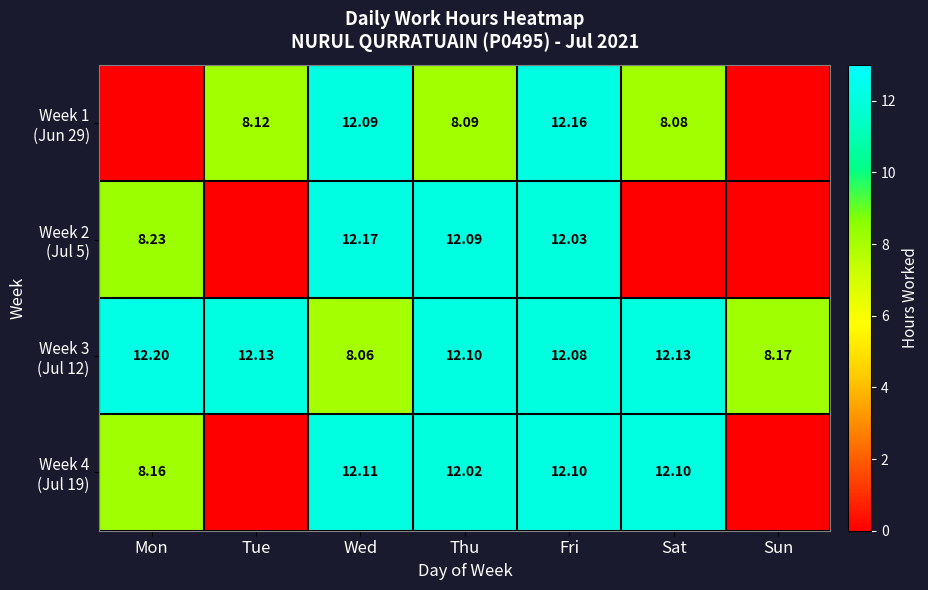

At Mon, list the series in order from largest to smallest.

Week 3 (Jul 12), Week 2 (Jul 5), Week 4 (Jul 19), Week 1 (Jun 29)